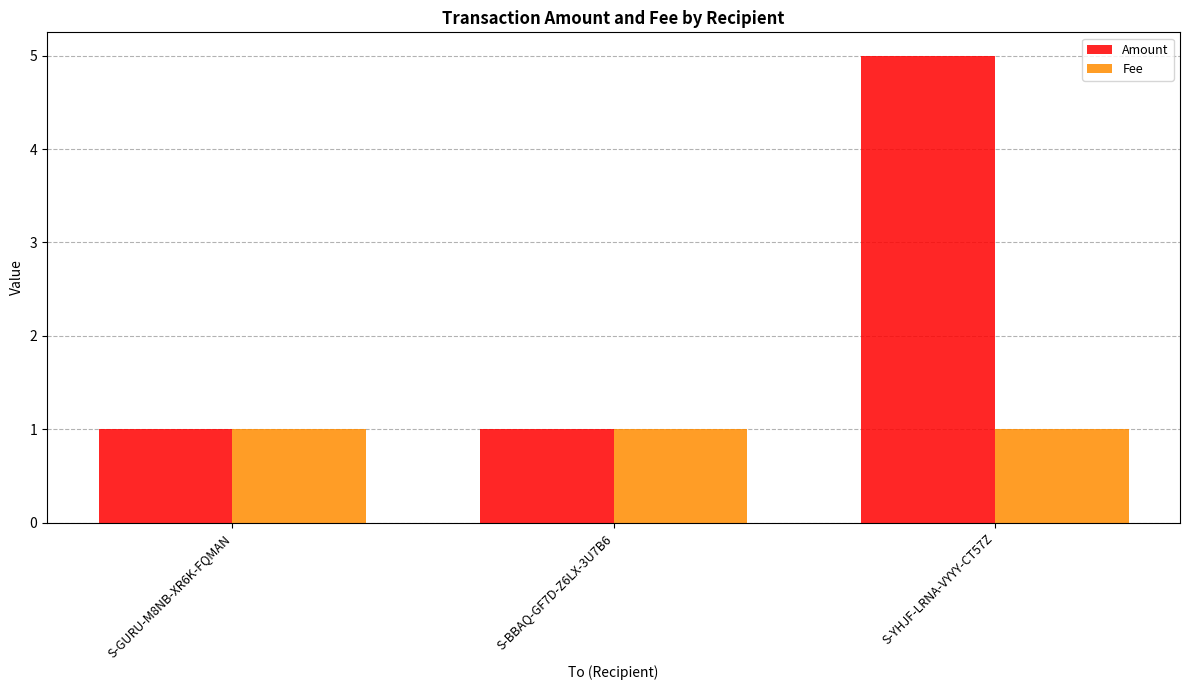

Between S-GURU-M8NB-XR6K-FQMAN and S-YHJF-LRNA-VYYY-CT57Z, which series saw the biggest shift?

Amount